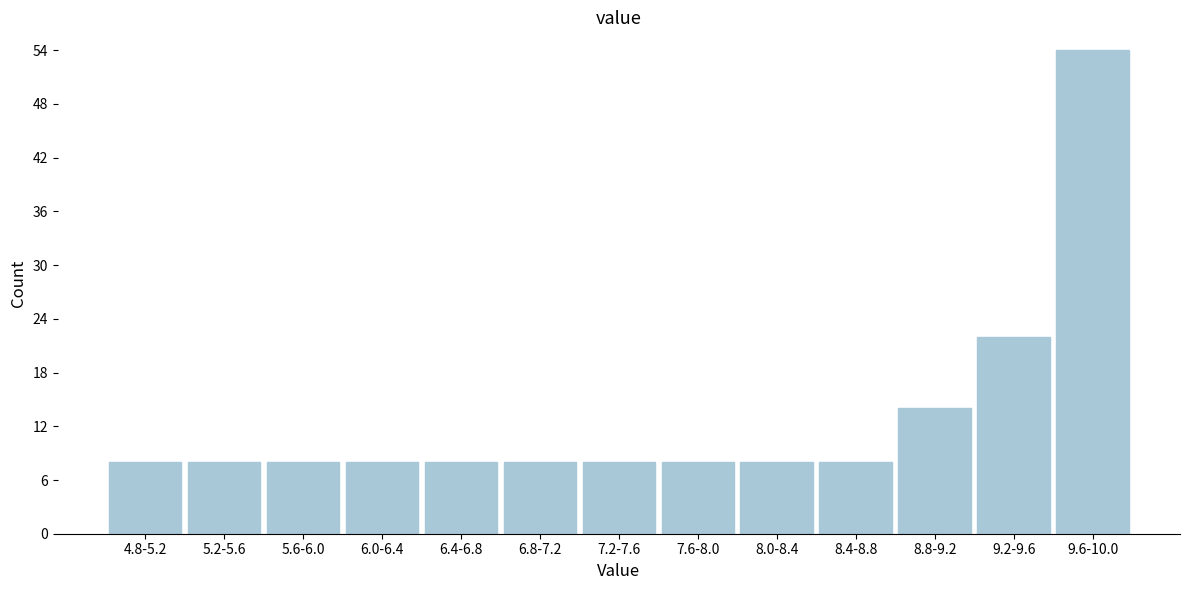

Reading left to right, transcribe all the data shown in this chart.

4.8-5.2=8	5.2-5.6=8	5.6-6.0=8	6.0-6.4=8	6.4-6.8=8	6.8-7.2=8	7.2-7.6=8	7.6-8.0=8	8.0-8.4=8	8.4-8.8=8	8.8-9.2=14	9.2-9.6=22	9.6-10.0=54